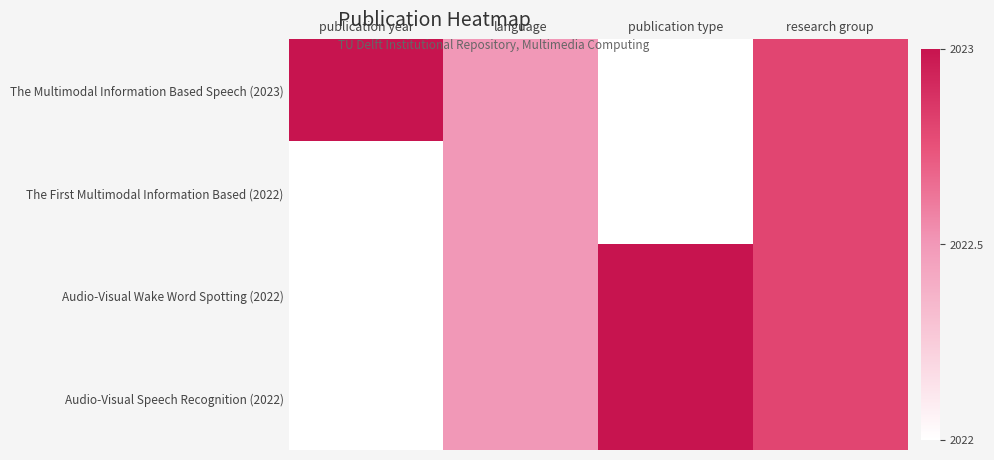

At which category does the chart reach its peak across all series?

publication year